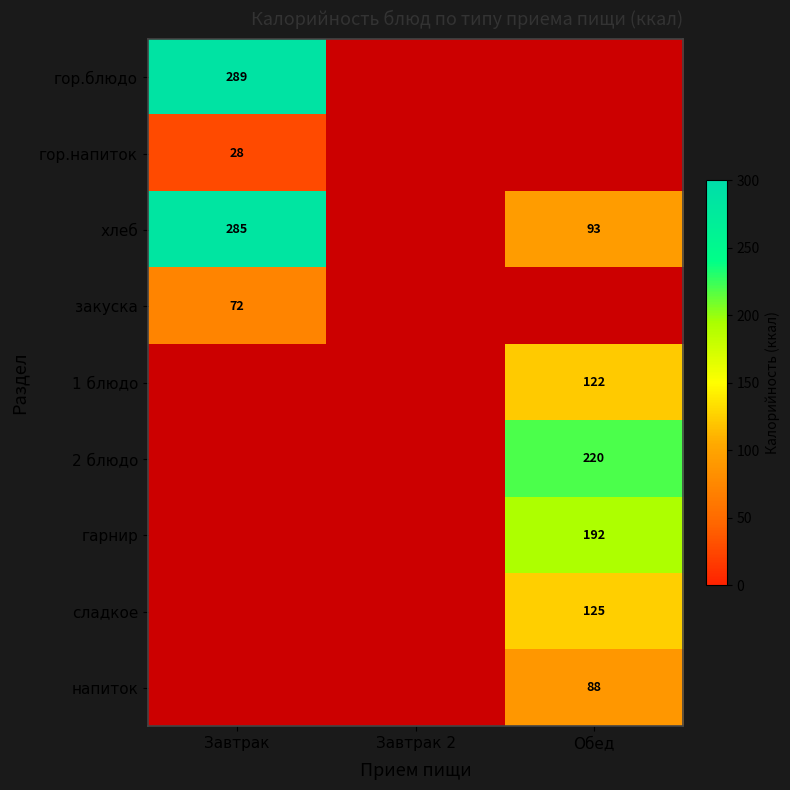

The value of гарнир at Обед is 295. True or false?

False